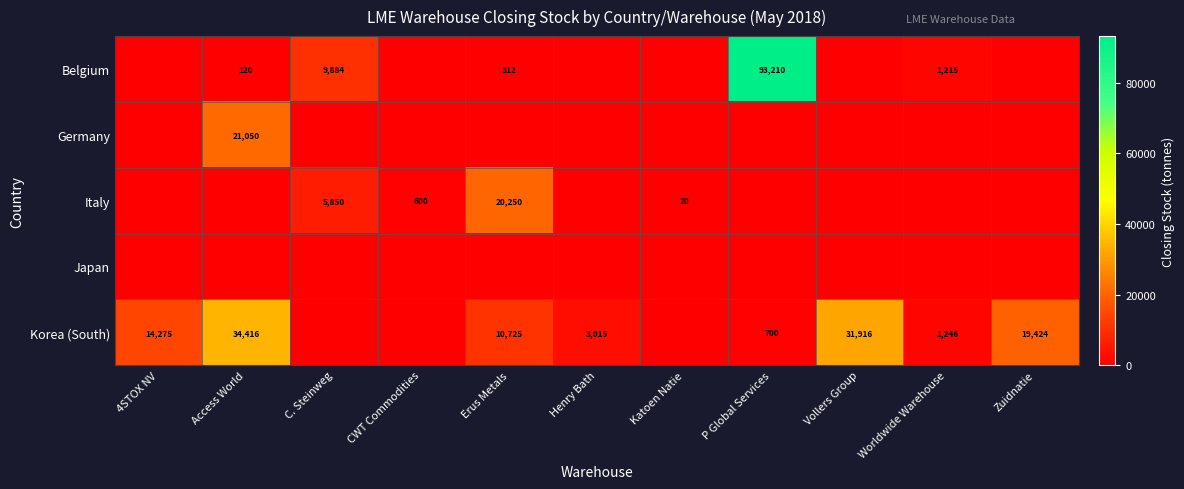

True or false: Korea (South) has a value of 700 at P Global Services.

True